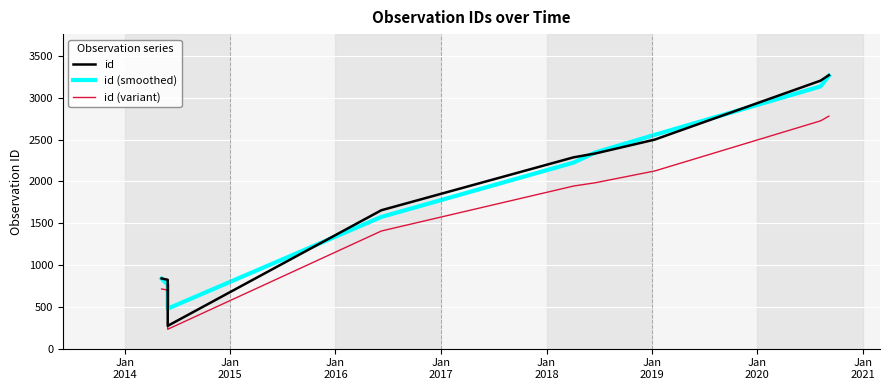

True or false: id (variant) has more than 1 points higher than both neighbors.

False